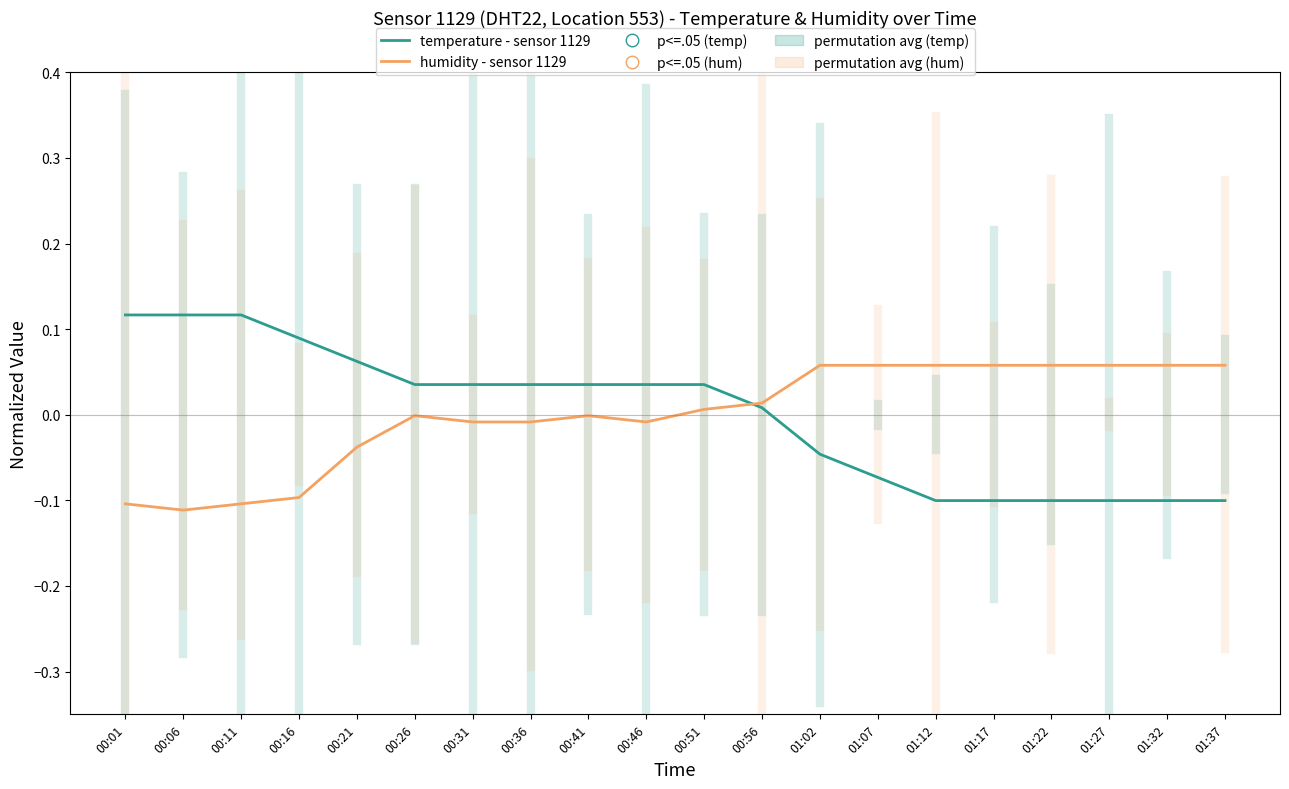

What is the difference between the maximum and second lowest values in the temperature - sensor 1129 series?

0.2